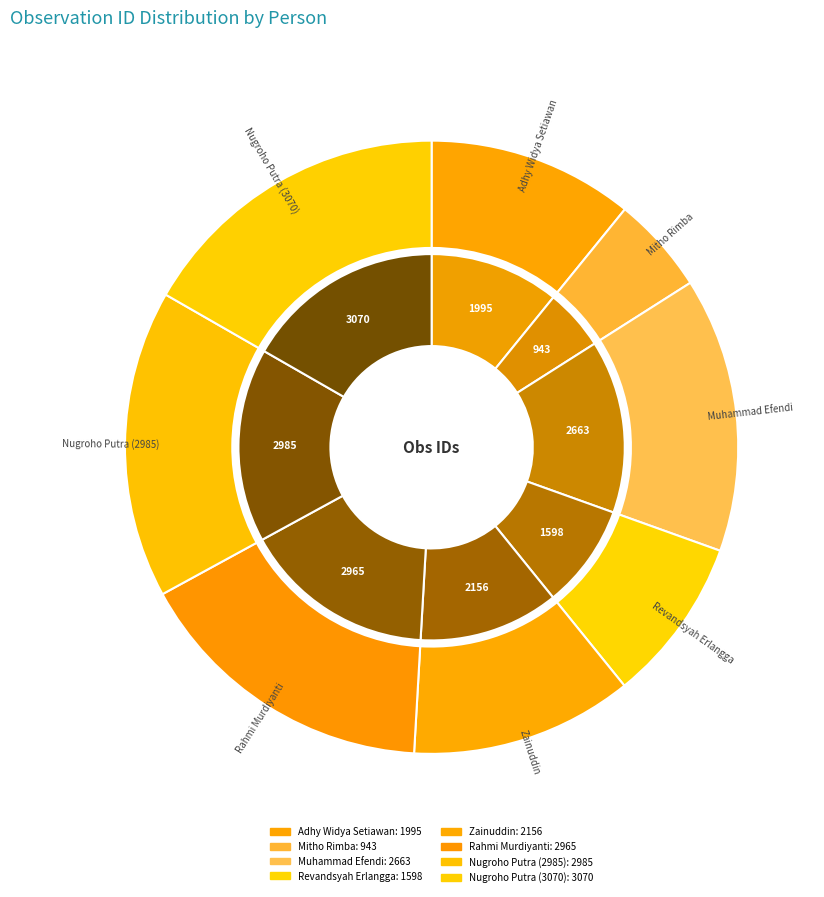

What portion of the pie excludes Revandsyah Erlangga?

91.3%